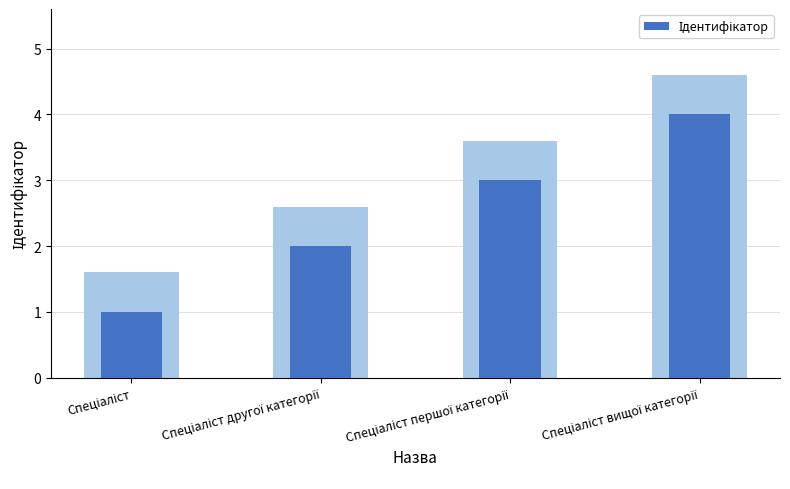

Read the value at Спеціаліст.

1